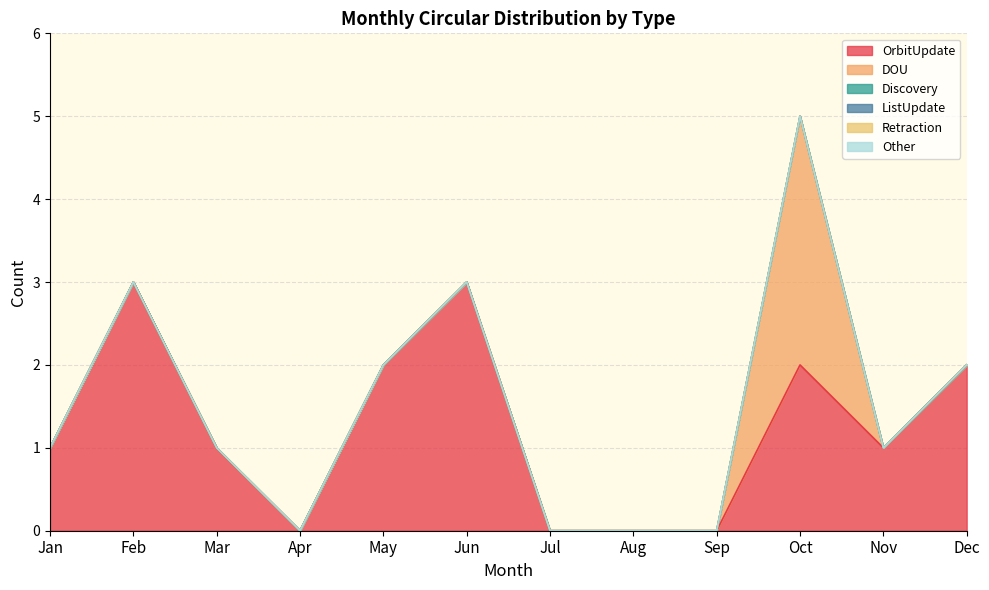

What is the maximum value shown in the chart?

3